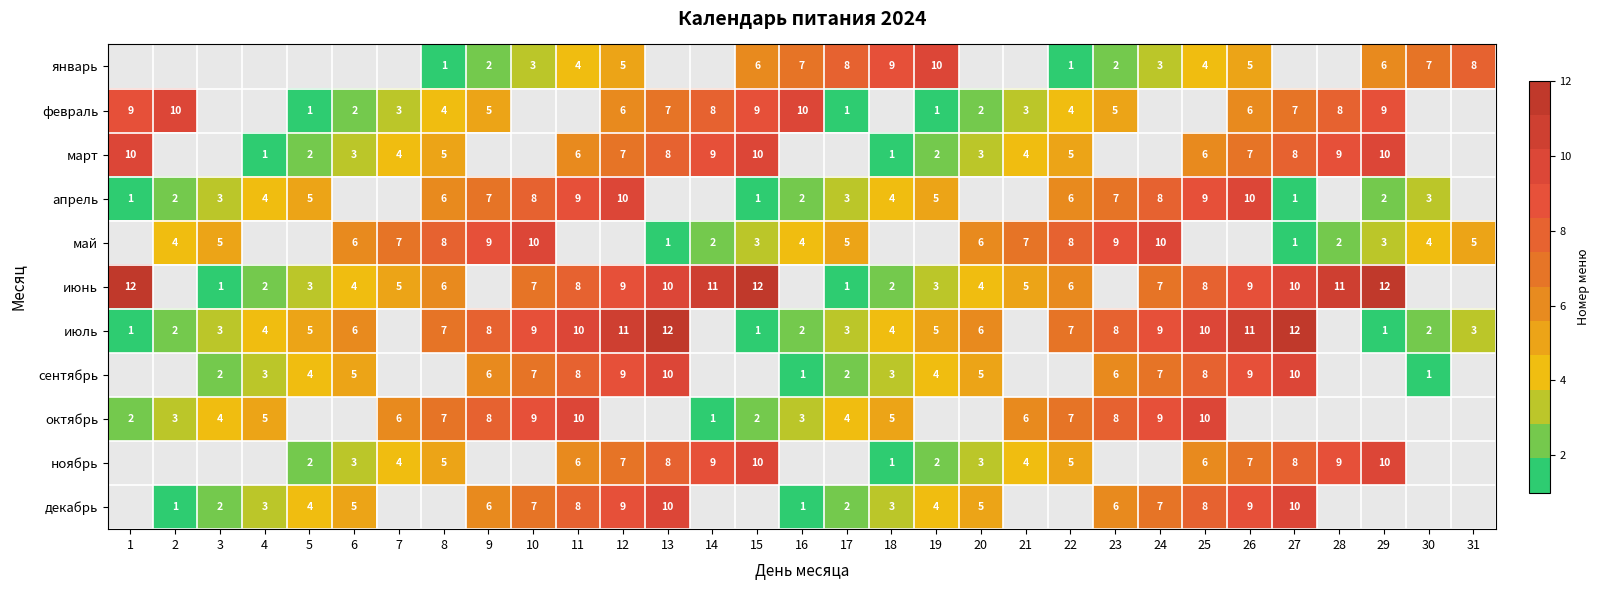

The value of октябрь at 17 is 4. True or false?

True